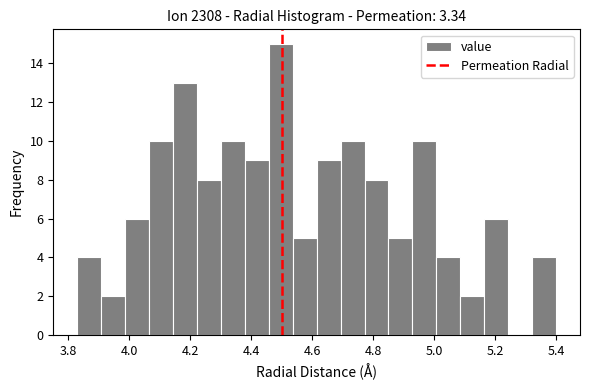

Read against the x-axis, roughly where is the centre of the tallest bar?

4.50